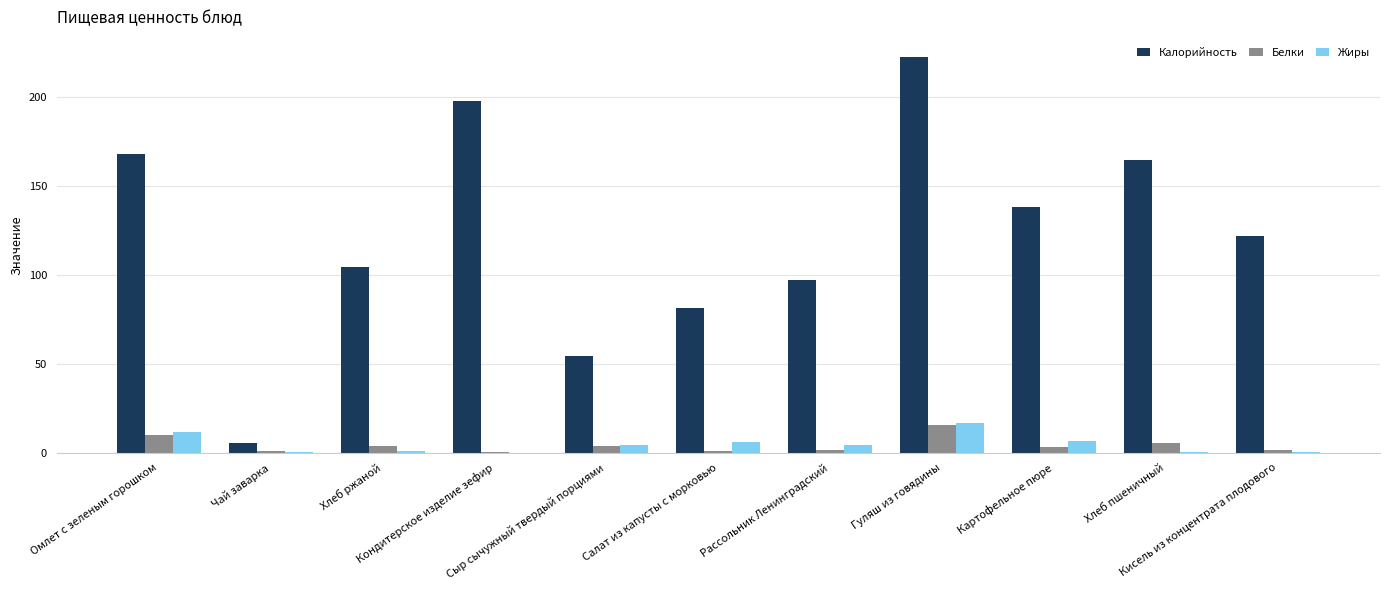

Does the chart contain stacked bars?

No